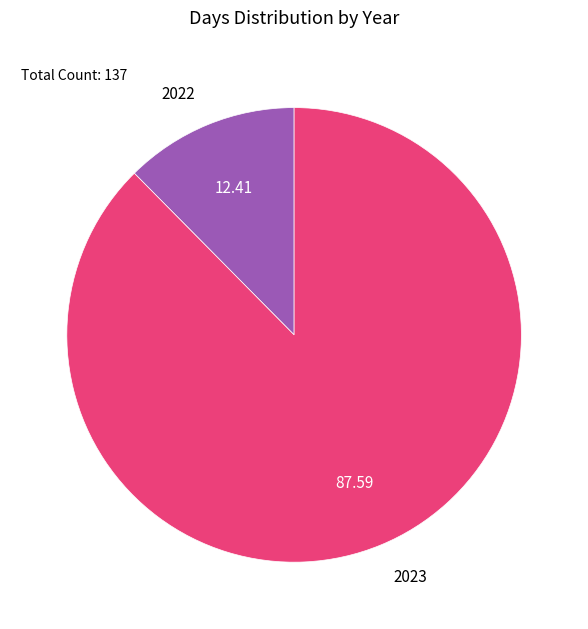

Combined, do 2022 and 2023 account for over 50%?

Yes